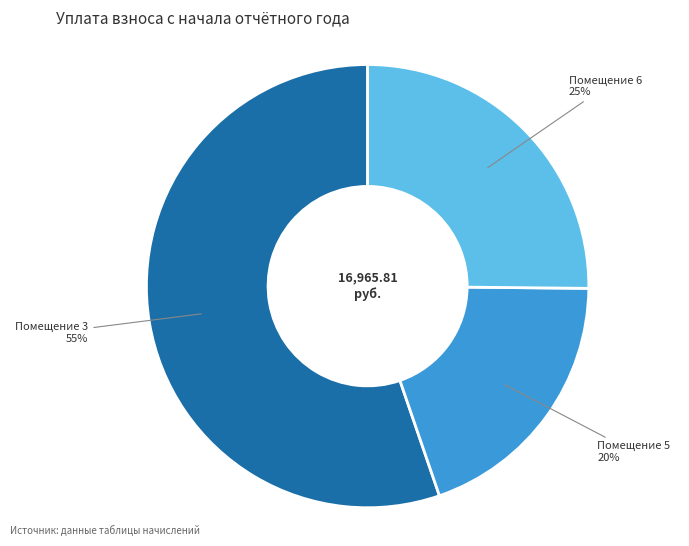

Combined, do Помещение 6 and Помещение 5 account for over 50%?

No